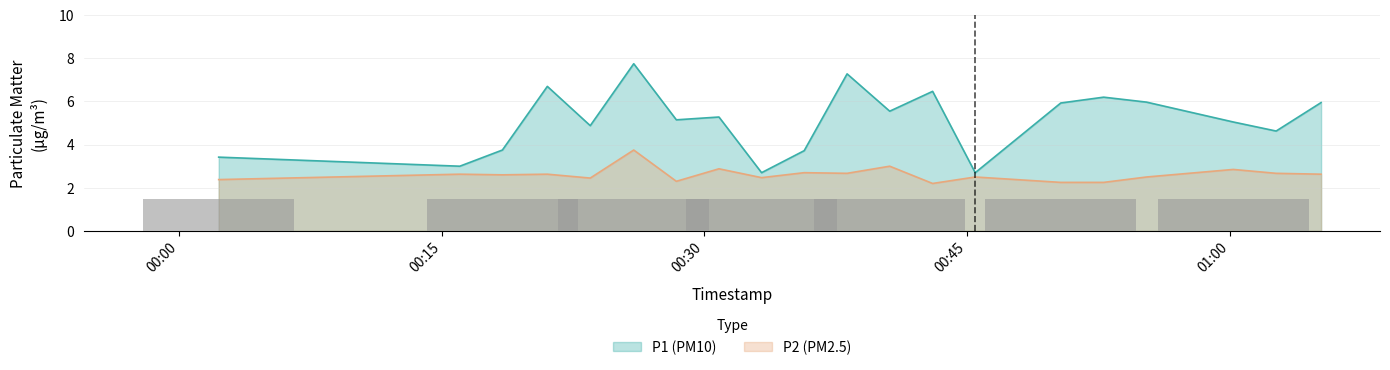

List the series in order of their peak value, highest first.

P1, P2